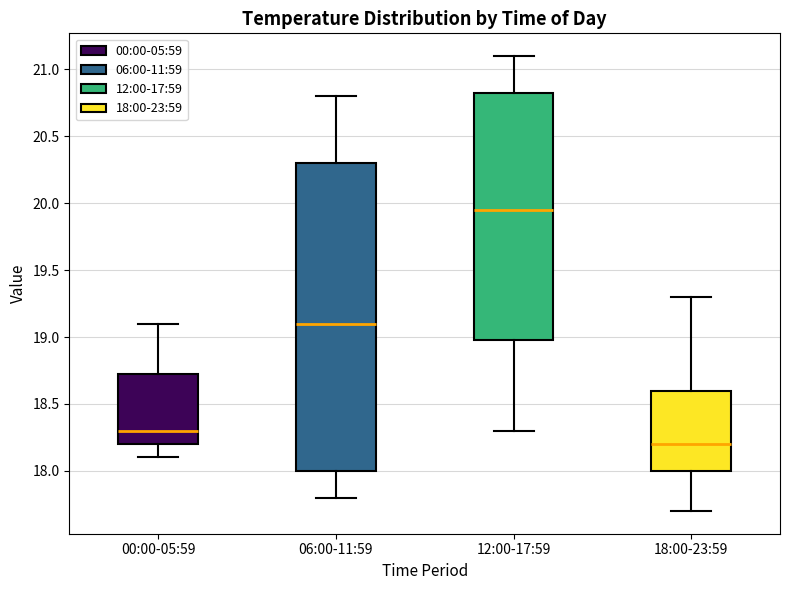

Reading left to right, read every box against the y-axis: the position of its median line, the range the box covers, and the ends of its whiskers. The values are not printed on the chart, so give them approximately, as read against the axis.

00:00-05:59: median 18.30, box 18.20 to 18.75, whiskers 18.10 to 19.10
06:00-11:59: median 19.10, box 18.00 to 20.30, whiskers 17.80 to 20.80
12:00-17:59: median 19.95, box 19.00 to 20.85, whiskers 18.30 to 21.10
18:00-23:59: median 18.20, box 18.00 to 18.60, whiskers 17.70 to 19.30